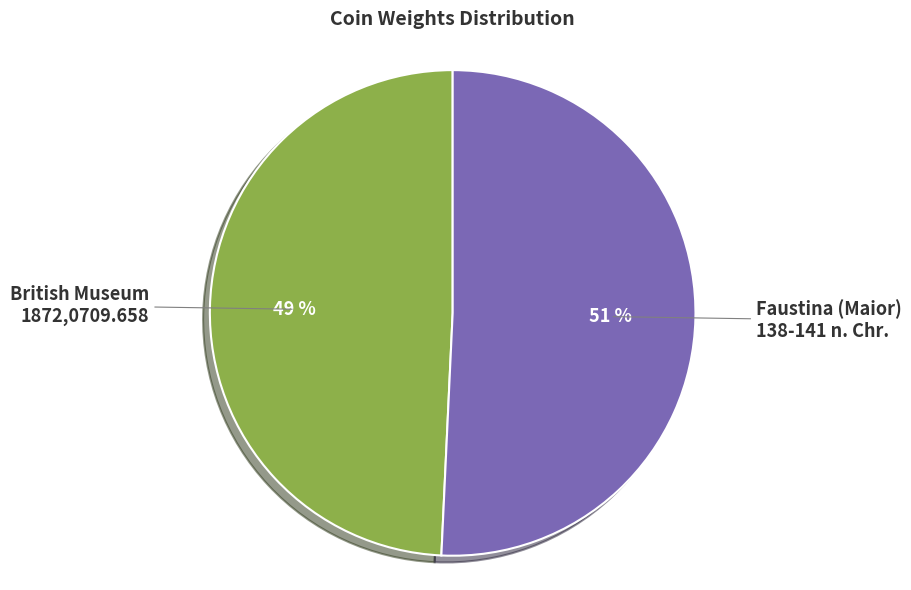

How many slices are in this pie chart?

2